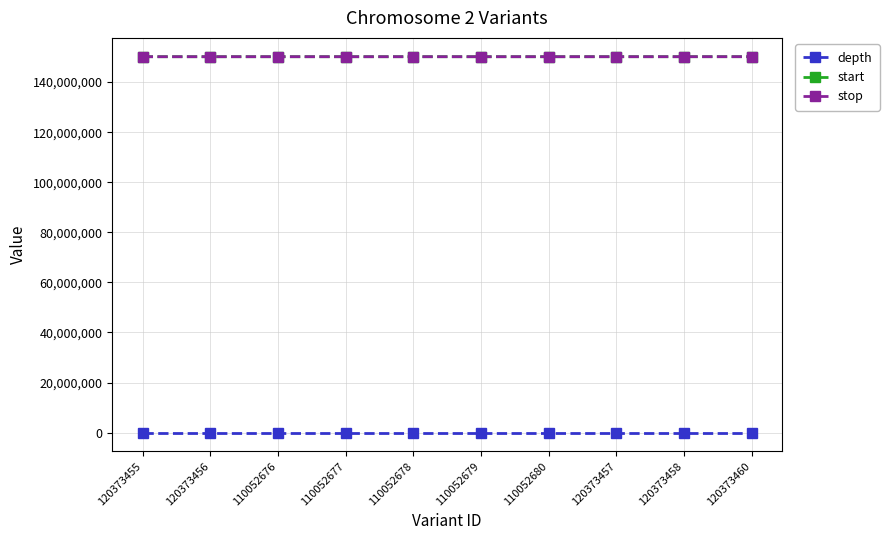

The value of start at 120373458 is 247326161. True or false?

False